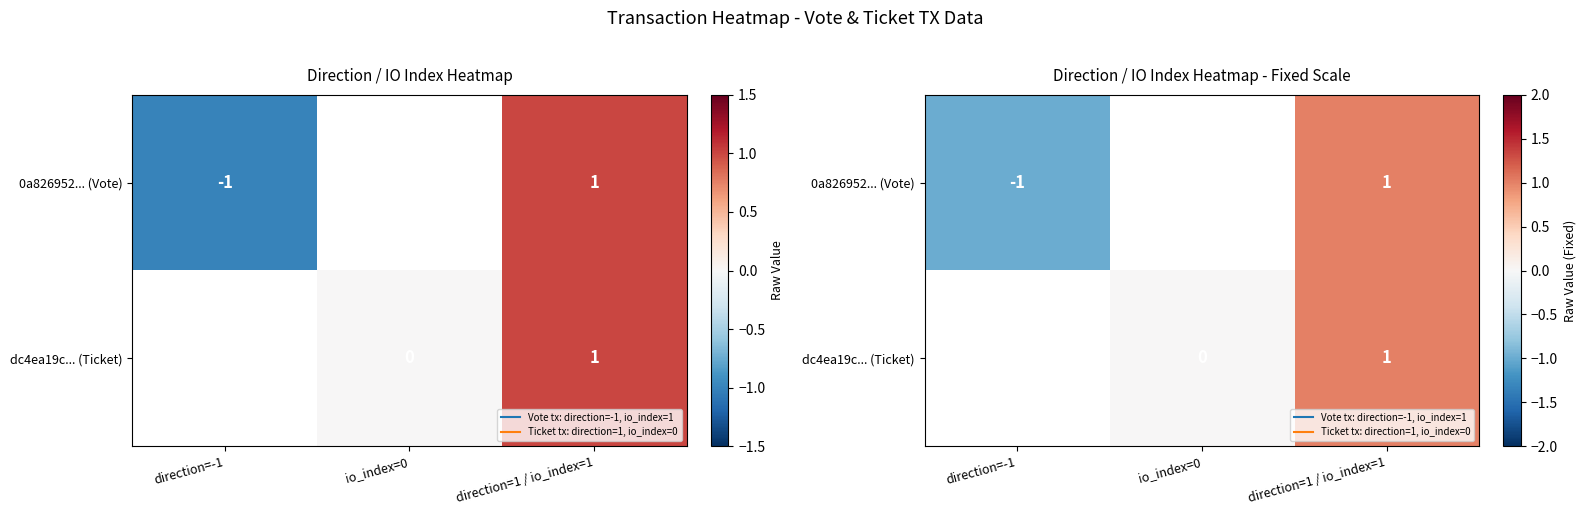

True or false: dc4ea19c... (Ticket) has a value of 1.0 at direction=1 / io_index=1.

True